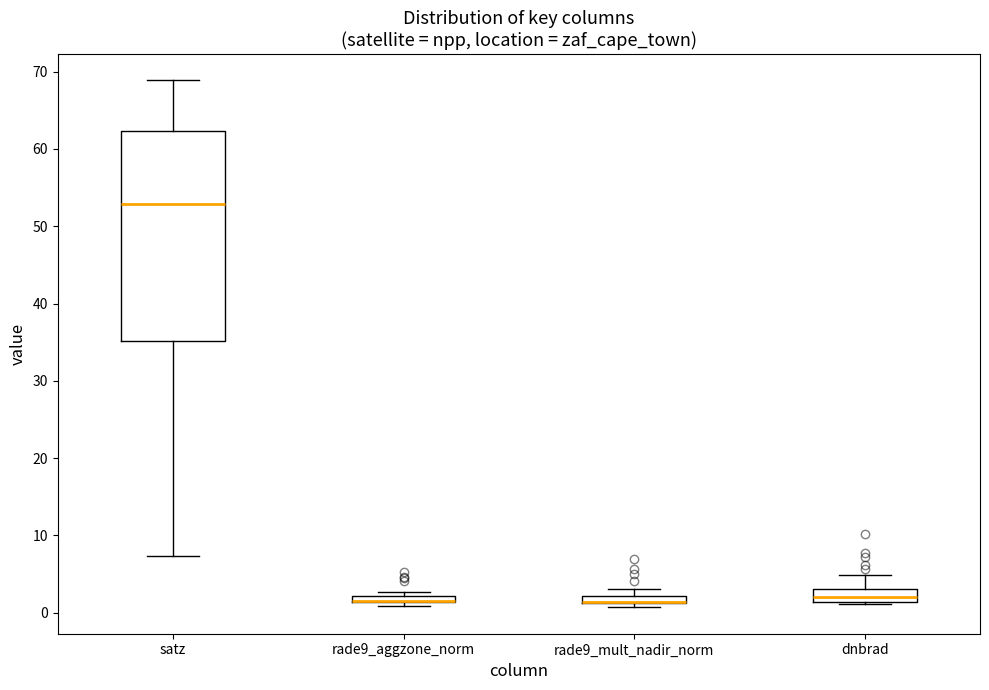

Where is the upper edge of the box for dnbrad on the y-axis? The values are not printed on the chart, so give them approximately, as read against the axis.

3